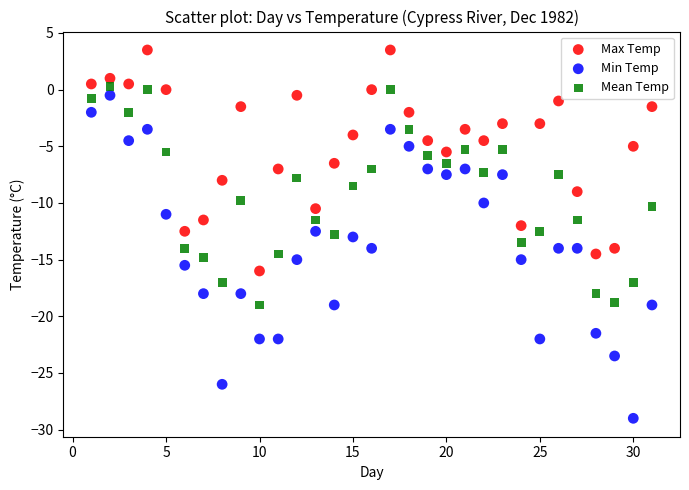

What are all the series names shown in the legend?

Max Temp, Min Temp, Mean Temp